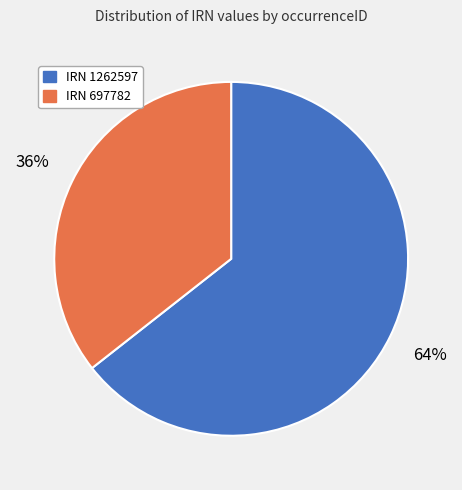

True or false: IRN 1262597 accounts for 50% of the total.

False